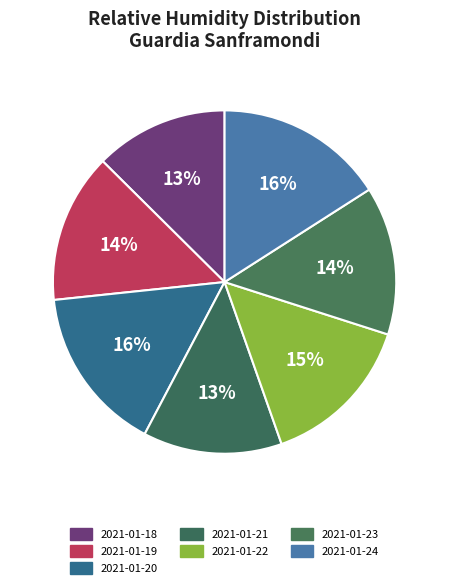

To the nearest percent, what is the average slice percentage?

14%